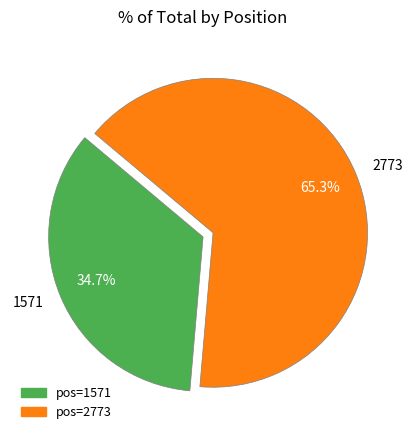

To the nearest percent, what is the difference between the 2773 and 1571 slice percentages?

31%